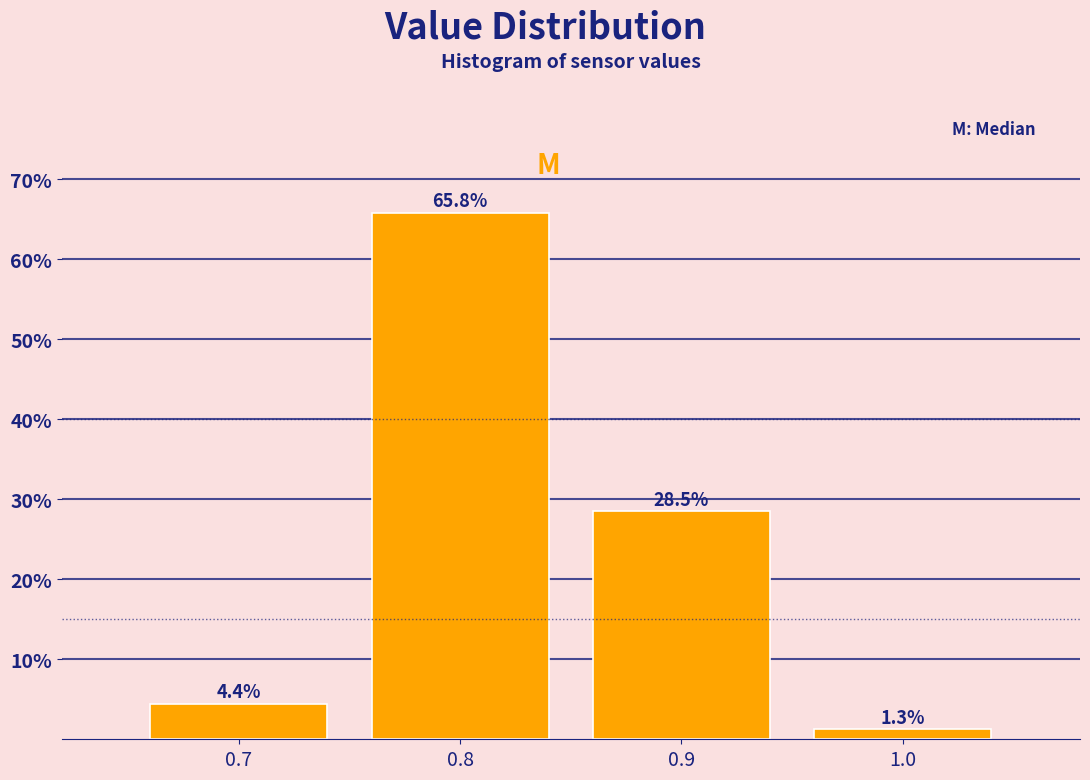

Reading left to right, what are all the values shown in this chart?

0.7=4.4	0.8=65.8	0.9=28.5	1.0=1.3